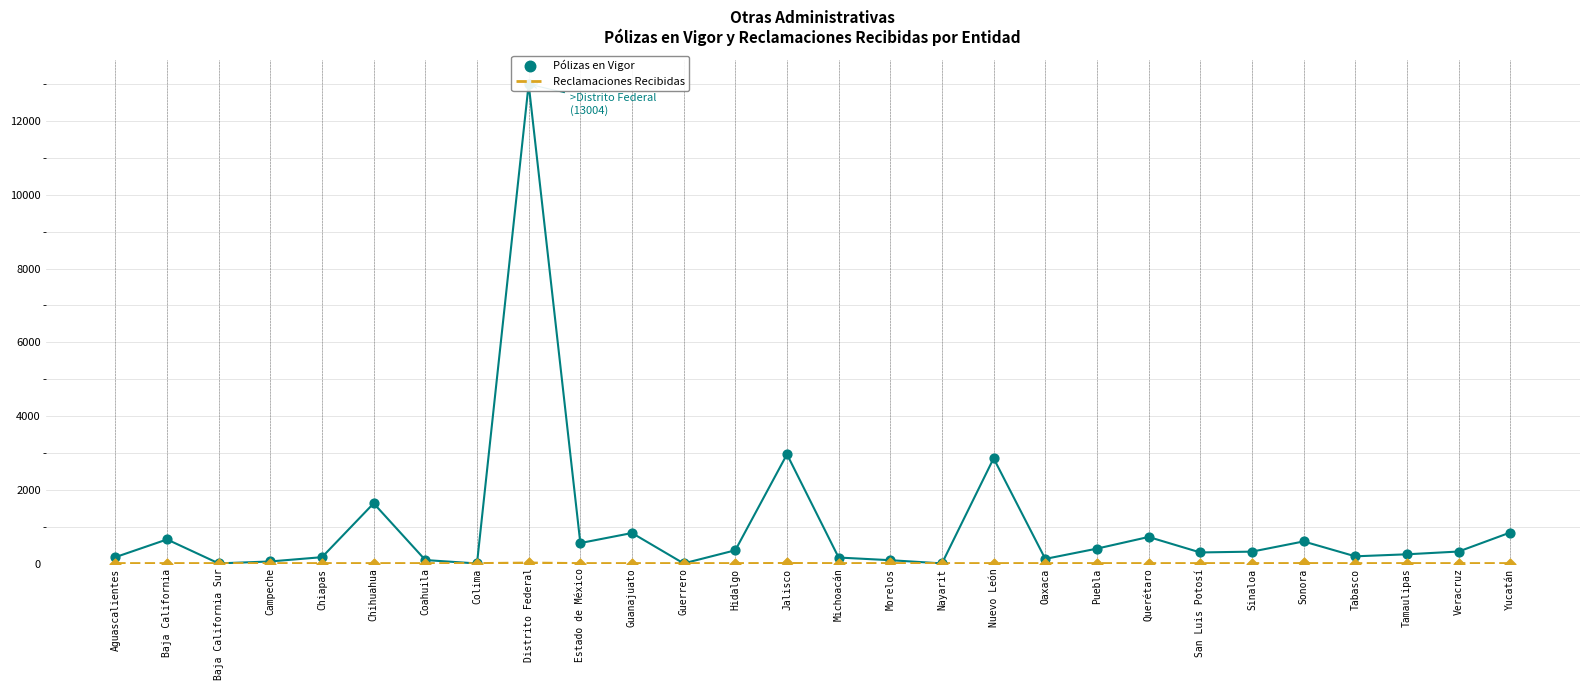

What are all the series names shown in the legend?

Reclamaciones Recibidas, Pólizas en Vigor